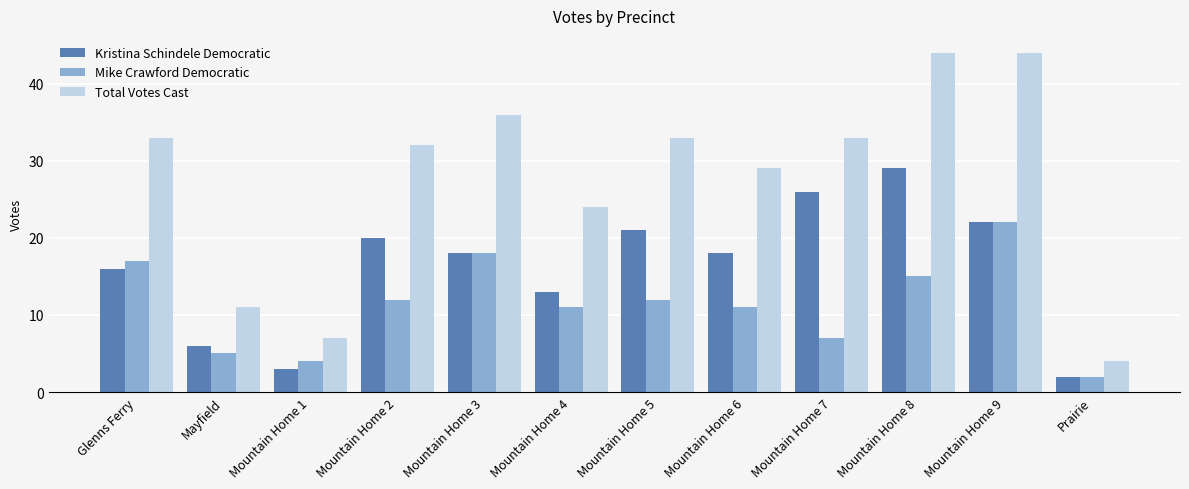

At which label does Mike Crawford Democratic first exceed 12?

Glenns Ferry